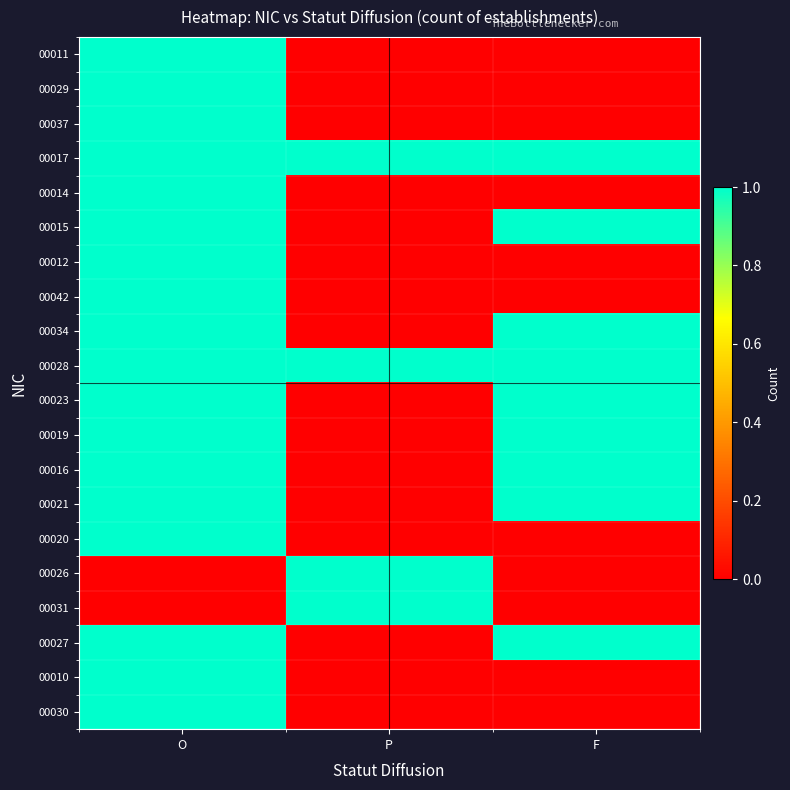

What is the maximum value shown in the chart?

1